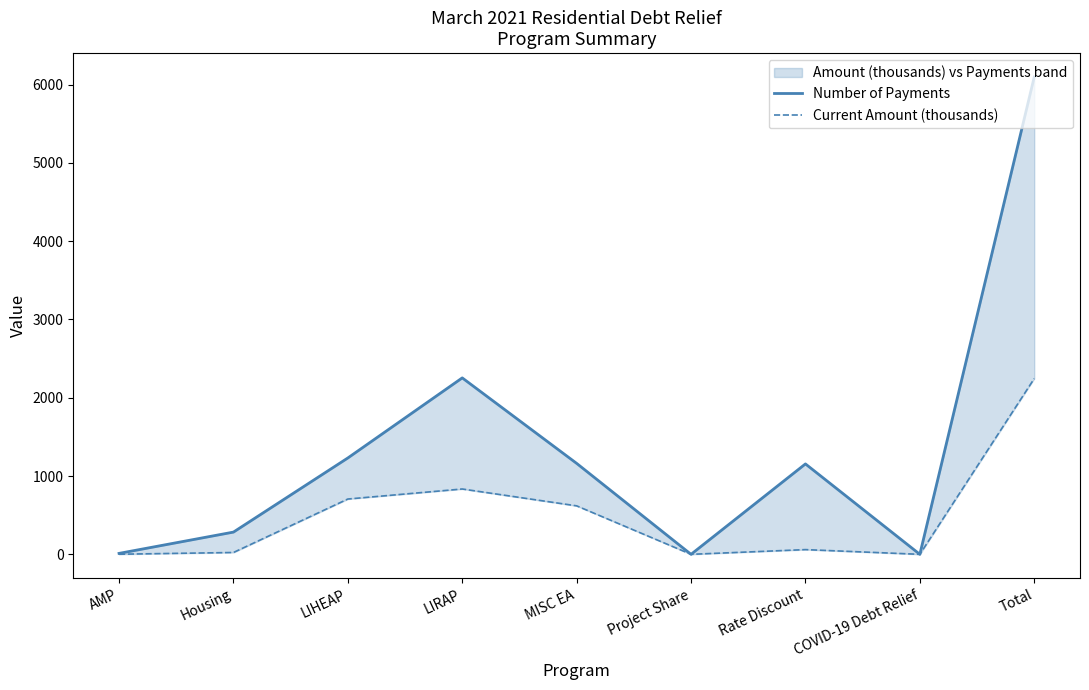

Is it true that Number of Payments equals 1497.7 at LIRAP?

False